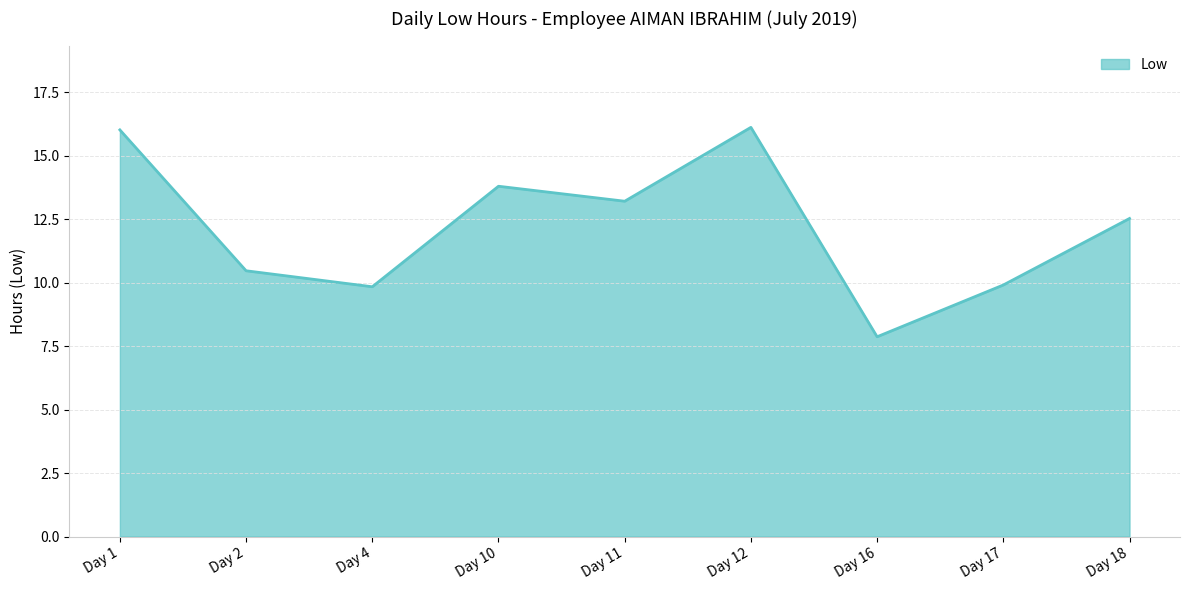

The value at Day 11 is 5.5. True or false?

False